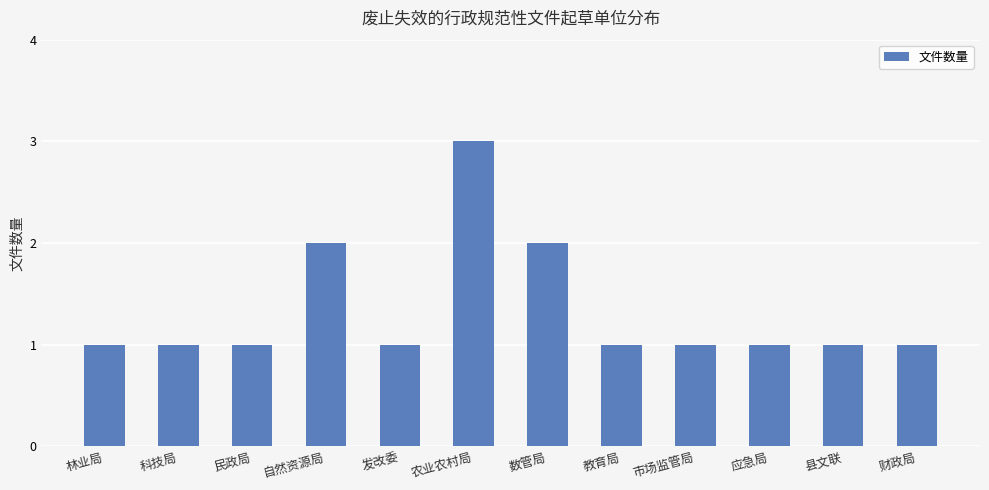

What is the maximum value shown in the chart?

3